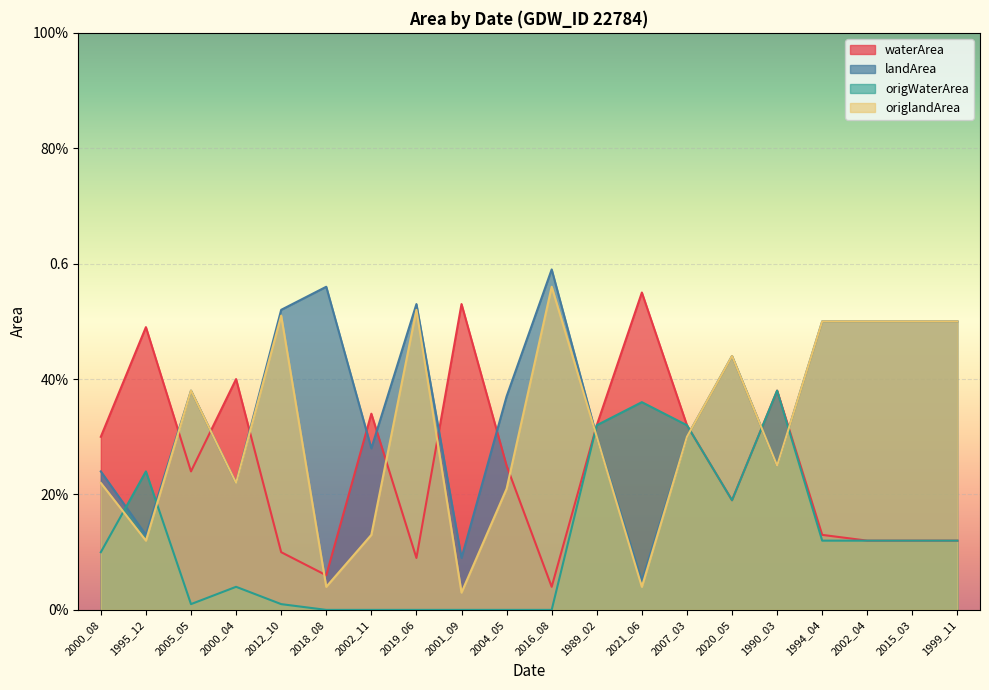

What is the value of the landArea point at the 11th from the left?

0.6